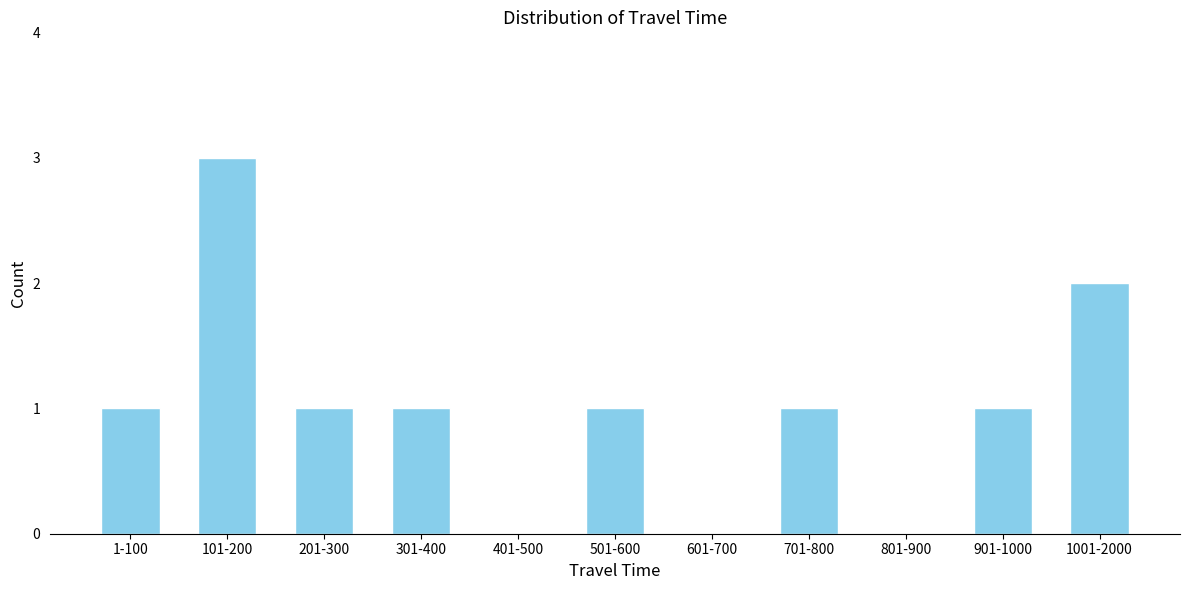

Reading left to right, transcribe all the data shown in this chart.

1-100=1	101-200=3	201-300=1	301-400=1	401-500=0	501-600=1	601-700=0	701-800=1	801-900=0	901-1000=1	1001-2000=2